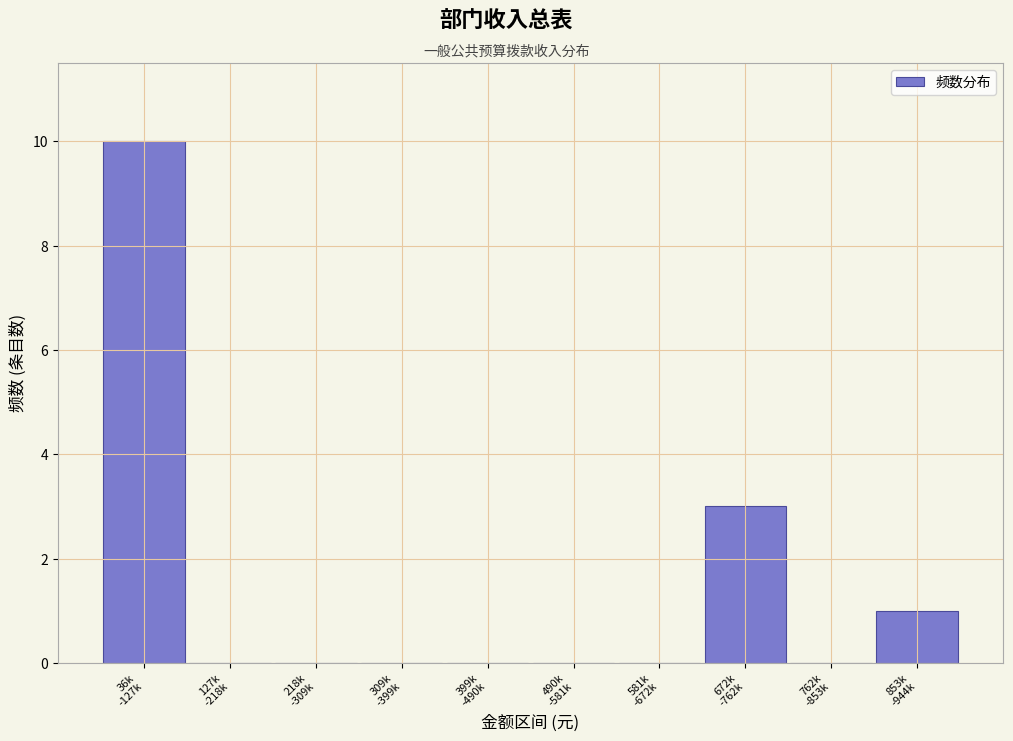

What is the greatest value displayed?

10